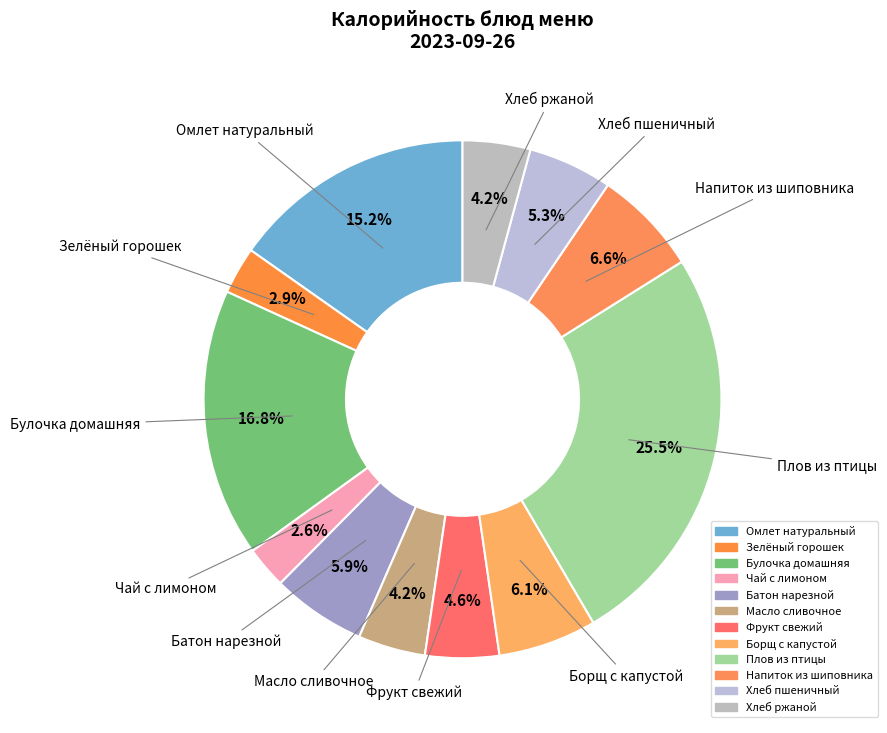

Combined, what portion of the pie is Булочка домашняя and Зелёный горошек?

19.7%